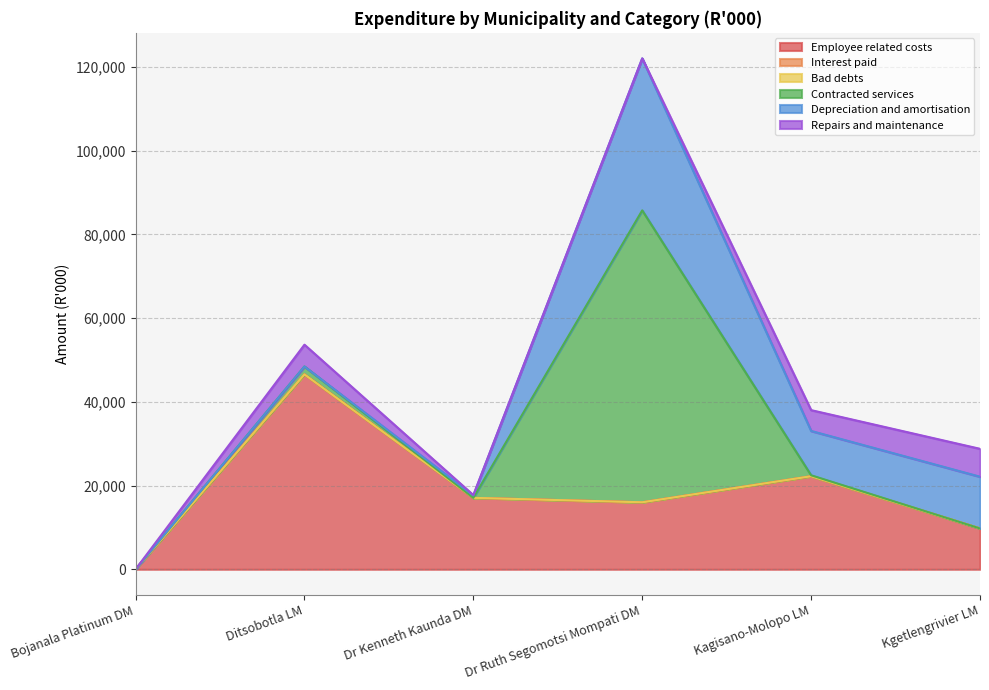

Where do Repairs and maintenance and Contracted services first cross each other?

Dr Kenneth Kaunda DM and Dr Ruth Segomotsi Mompati DM